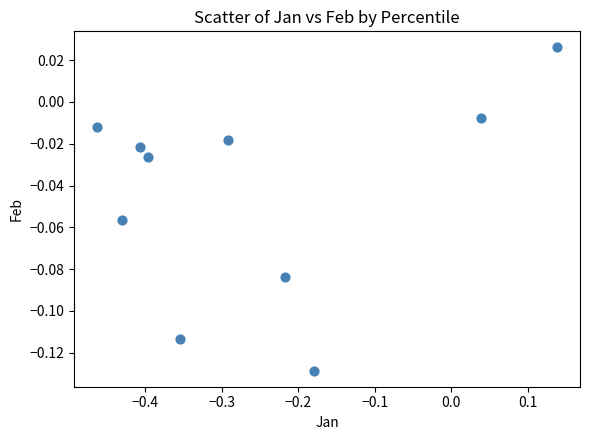

What is the range of X values (max minus min)?

0.6